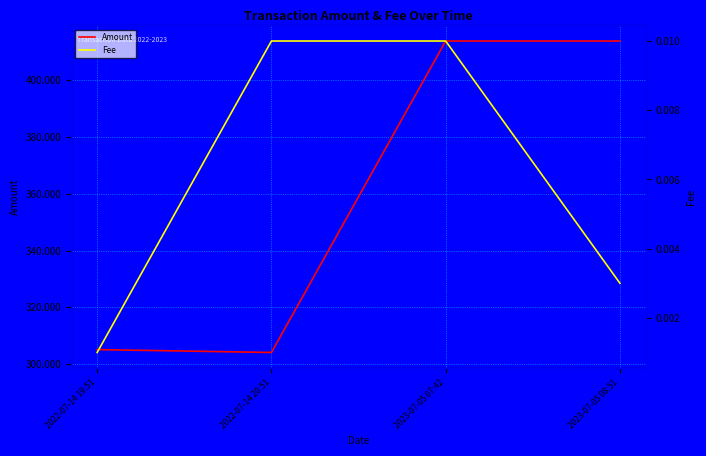

Which category has the highest value in the Fee series?

2022-07-14 20:51